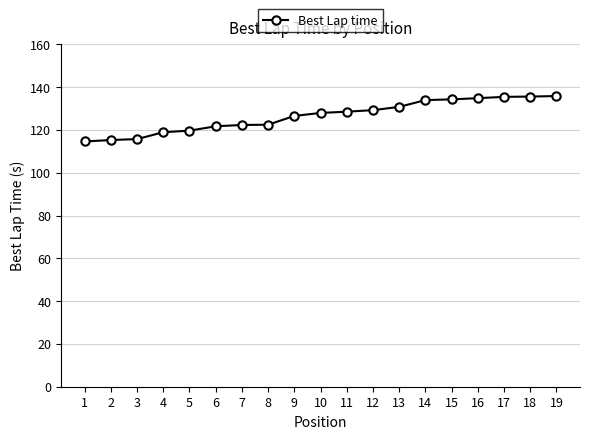

Read the value at 10.

127.9